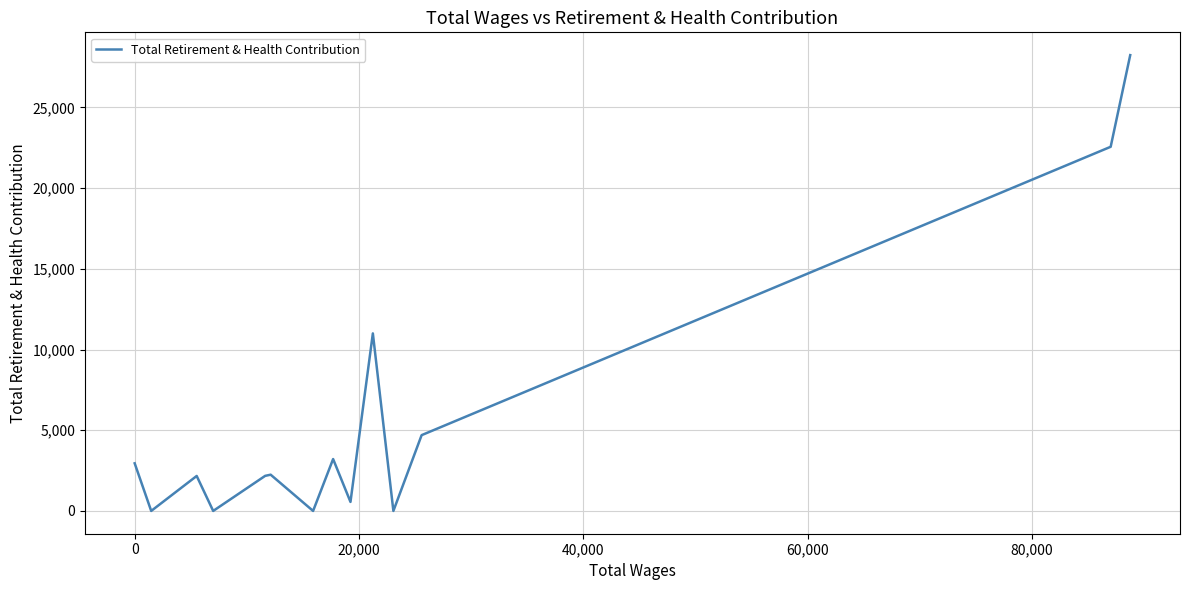

What is the maximum value shown in the chart?

28236